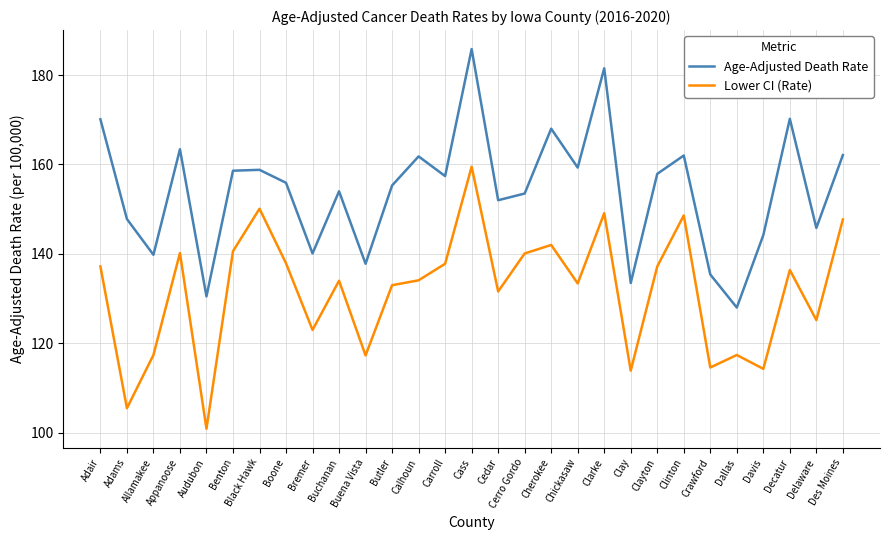

What is the approximate value of Lower CI (Rate) at Cass?

159.5